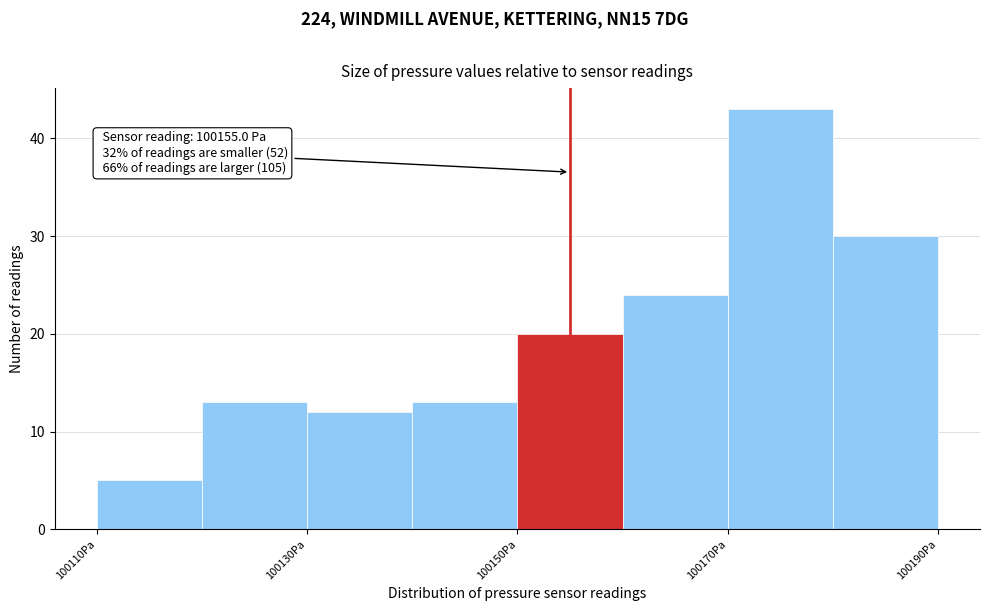

Which range on the x-axis has the tallest bar?

100170 to 100180